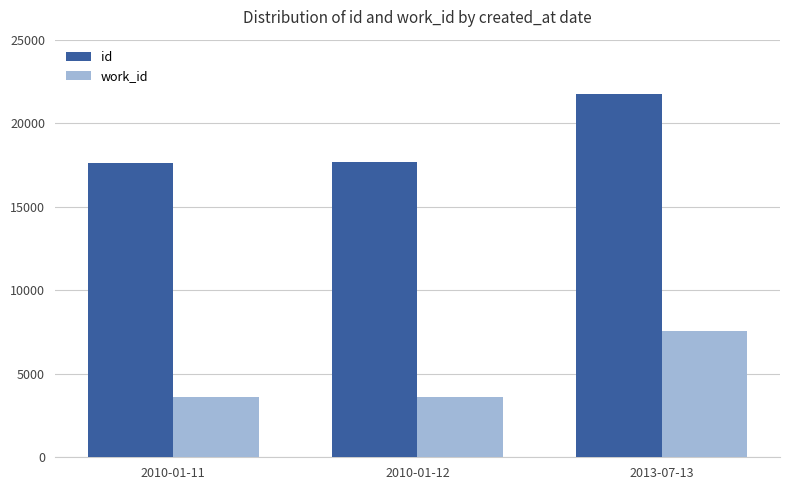

At which category is the sum across all series the highest?

2013-07-13